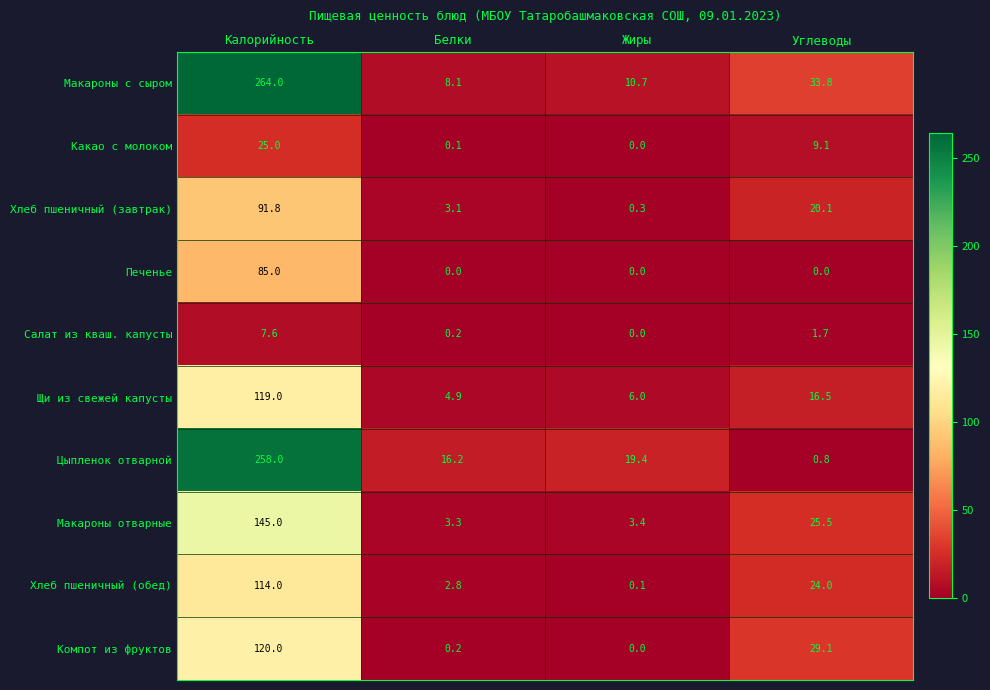

True or false: Печенье has a value of 25.8 at Жиры.

False